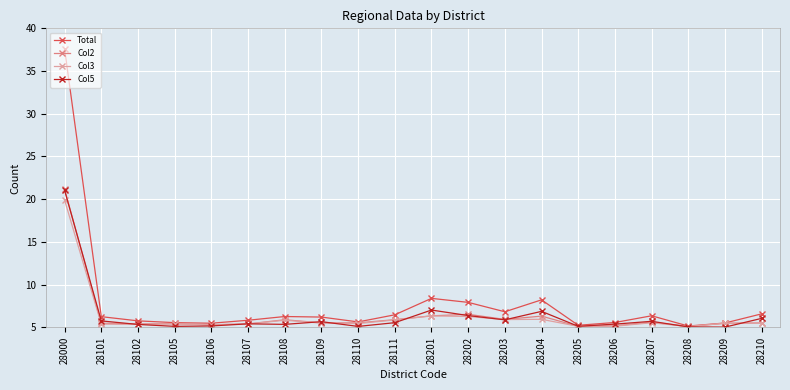

Is the value of Col3 at 28107 greater than the value of Col5 at 28110?

Yes